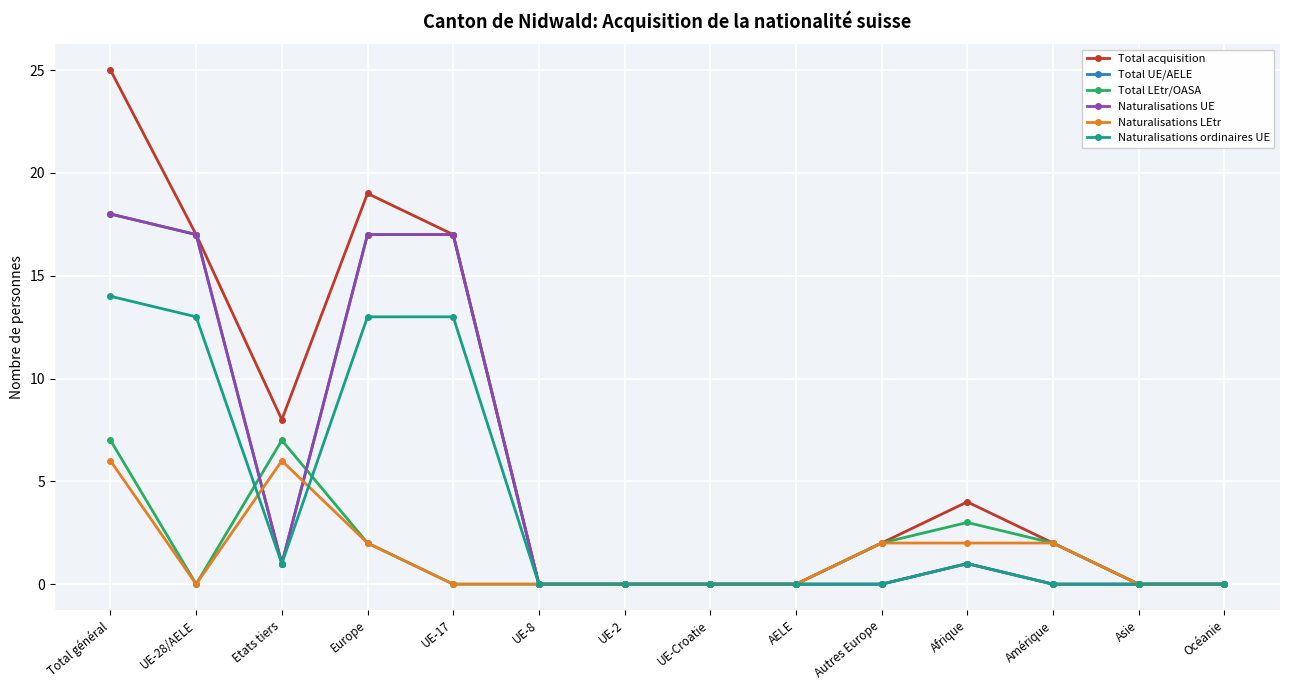

Is this an area chart (filled region under the line)?

No